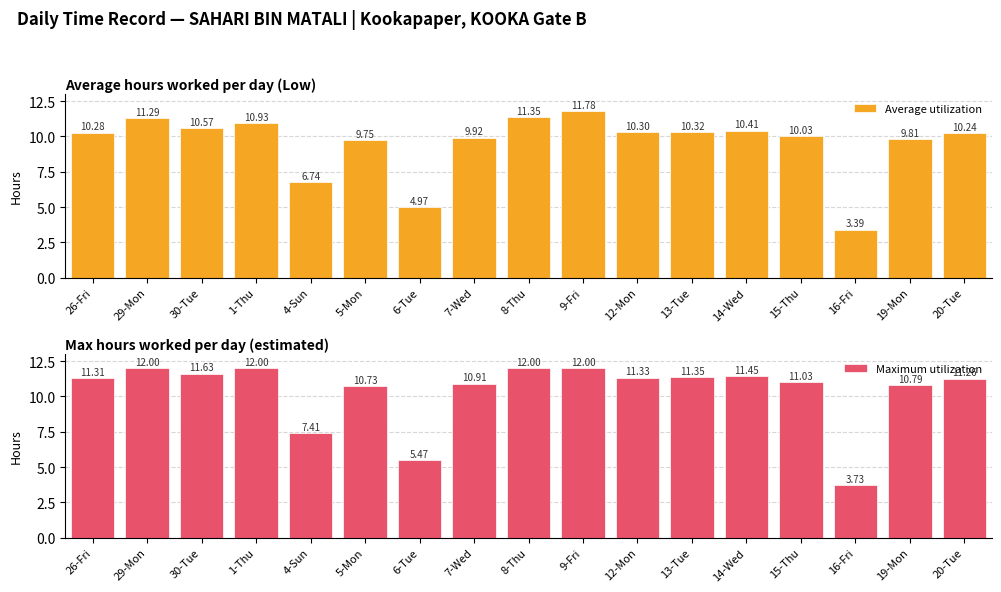

What is the value of the Average utilization bar at the 2nd from the left?

11.3